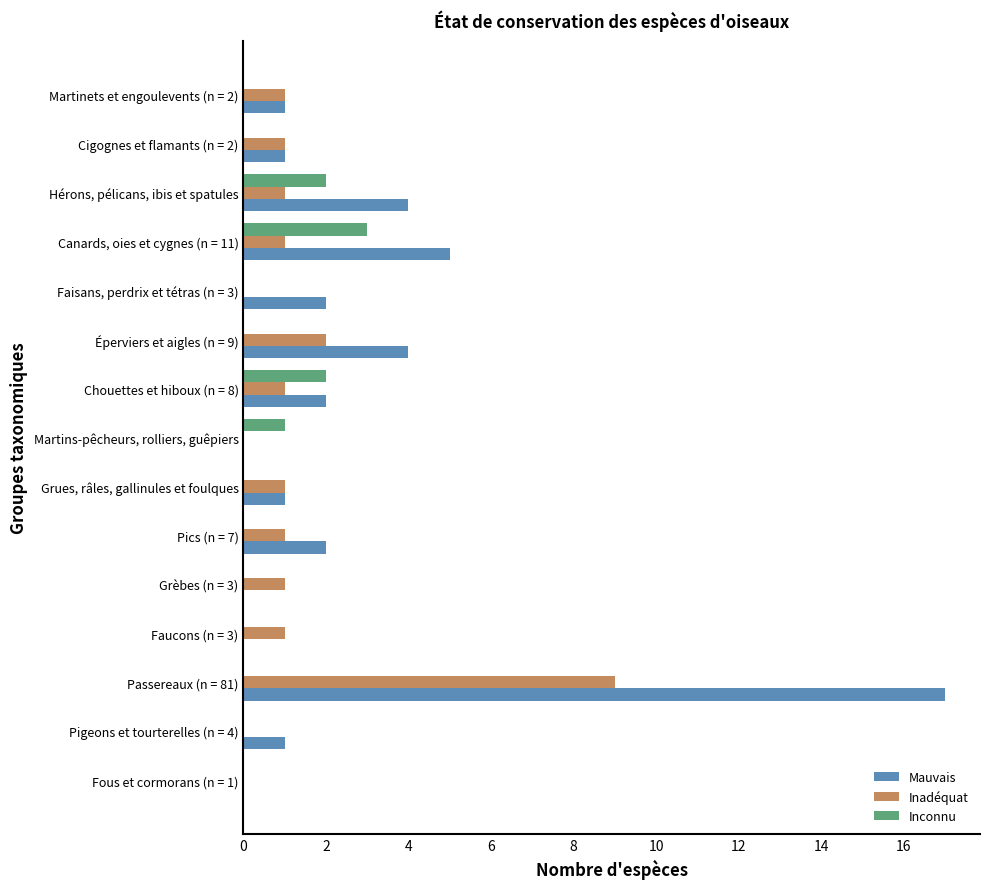

True or false: Mauvais has a value of 3 at Canards, oies et cygnes (n = 11).

False